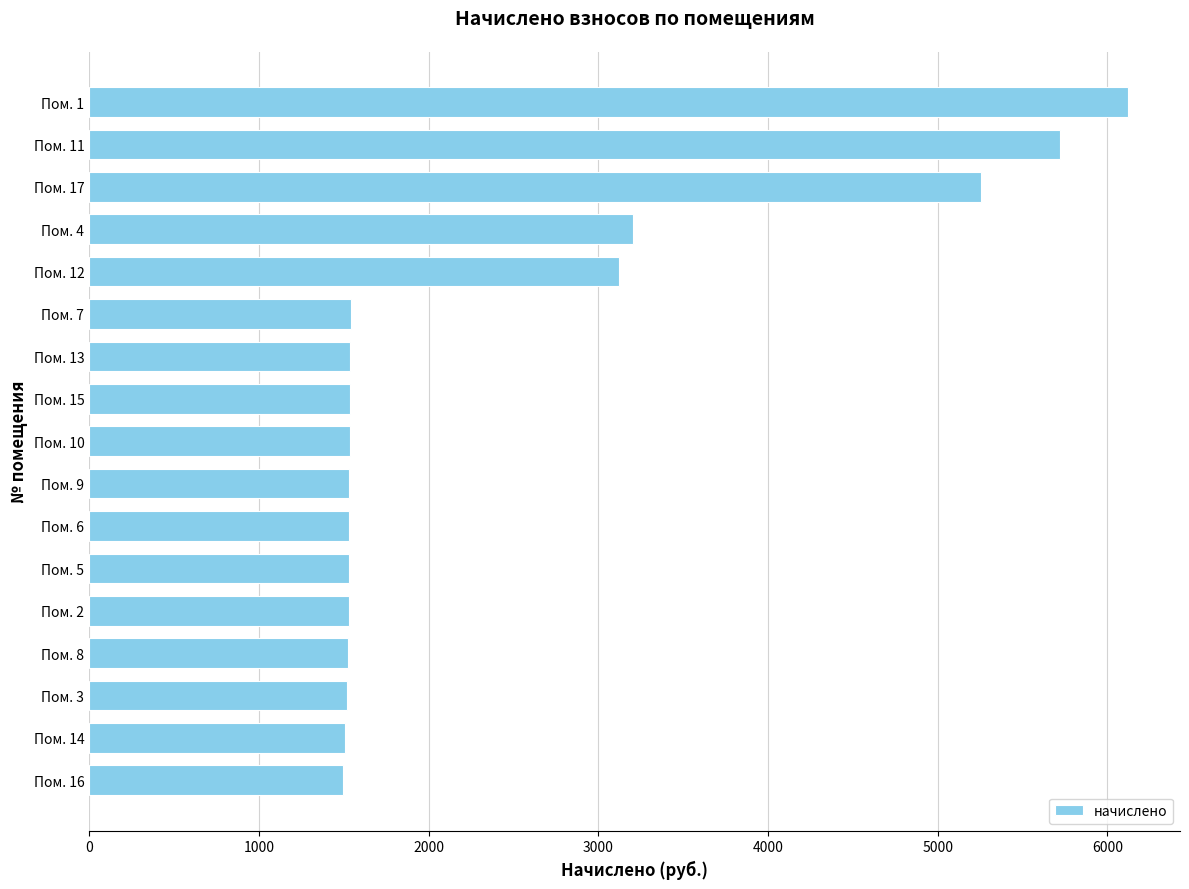

Is it true that the value at Пом. 1 is 8689.2?

False